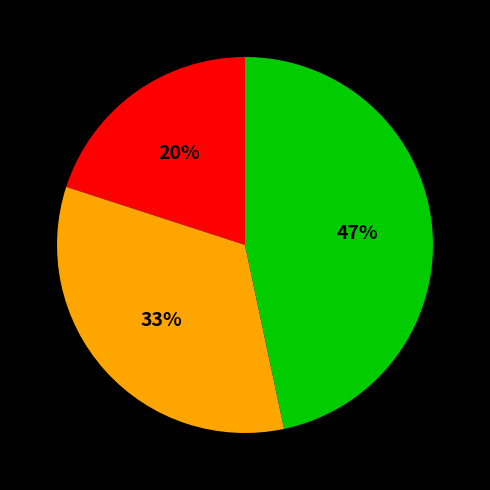

Is there a majority slice in this chart?

No